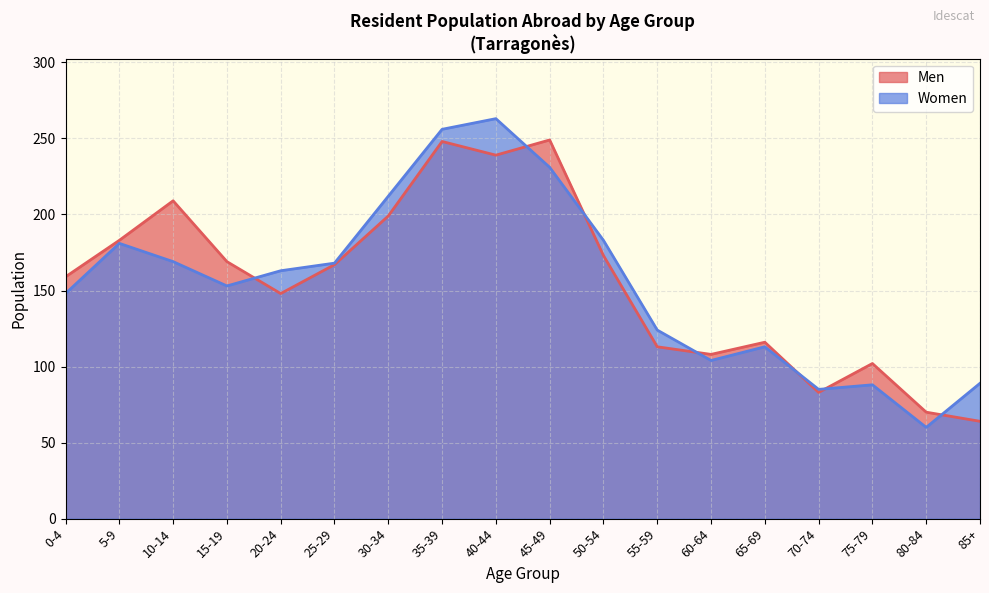

Reading left to right, extract all data points from this chart.

Men: 159	183	209	169	148	167	199	248	239	249	173	113	108	116	83	102	70	64
Women: 148	181	169	153	163	168	212	256	263	231	183	124	104	113	85	88	60	89